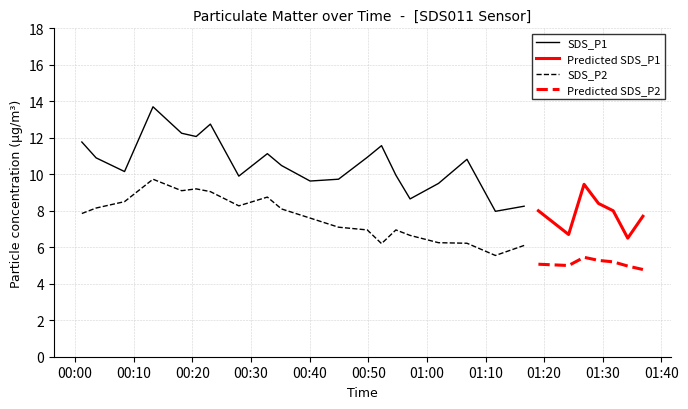

Rank the series at 26 from lowest to highest value.

SDS_P2, SDS_P1